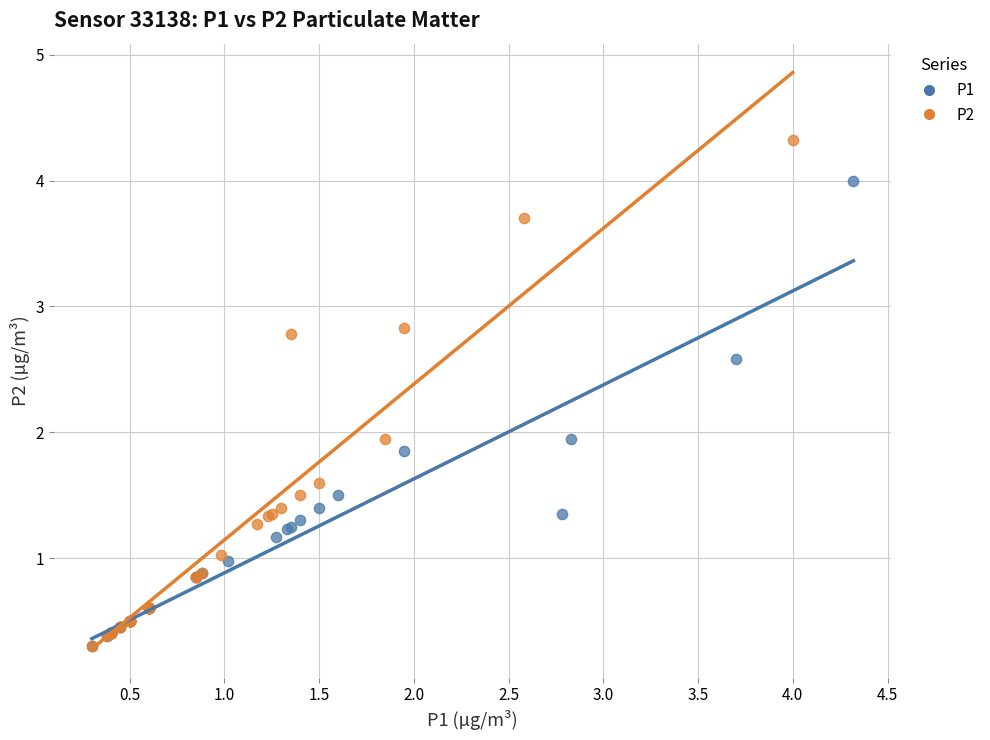

Which series has the widest spread of Y values?

P2